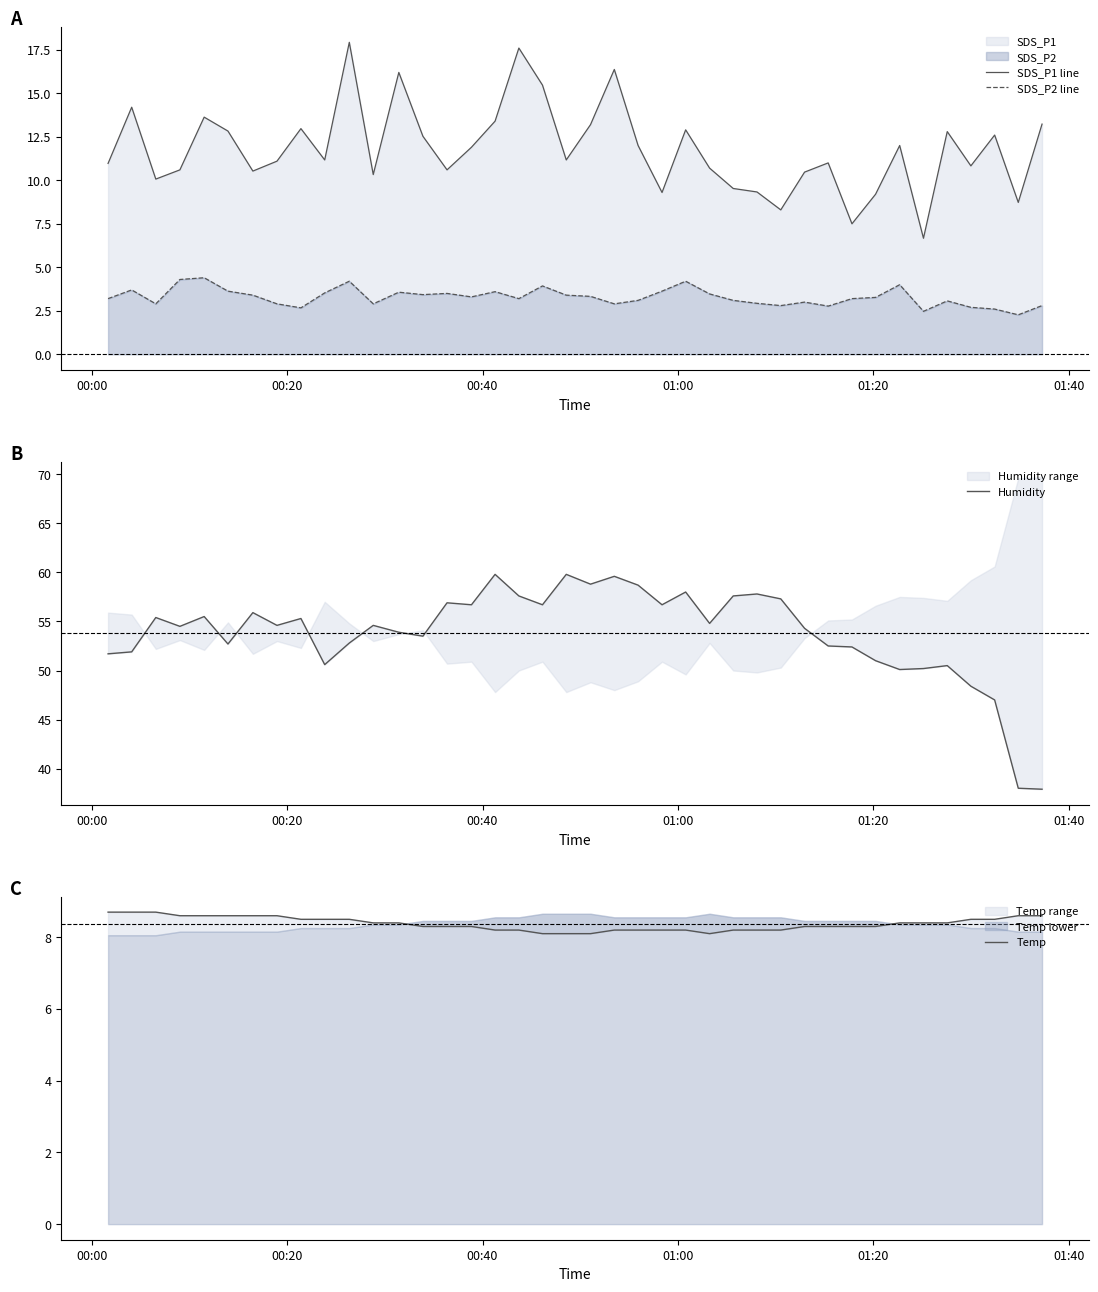

True or false: SDS_P2 line and Temp cross at least once.

False